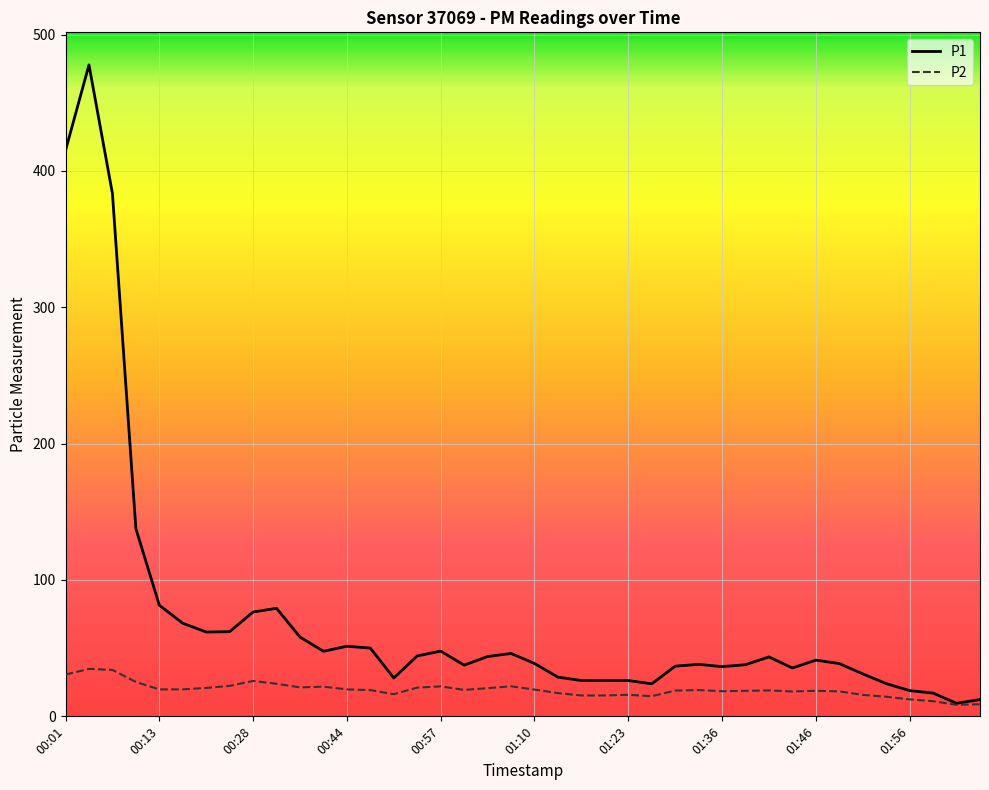

What is the maximum value shown in the chart?

477.7